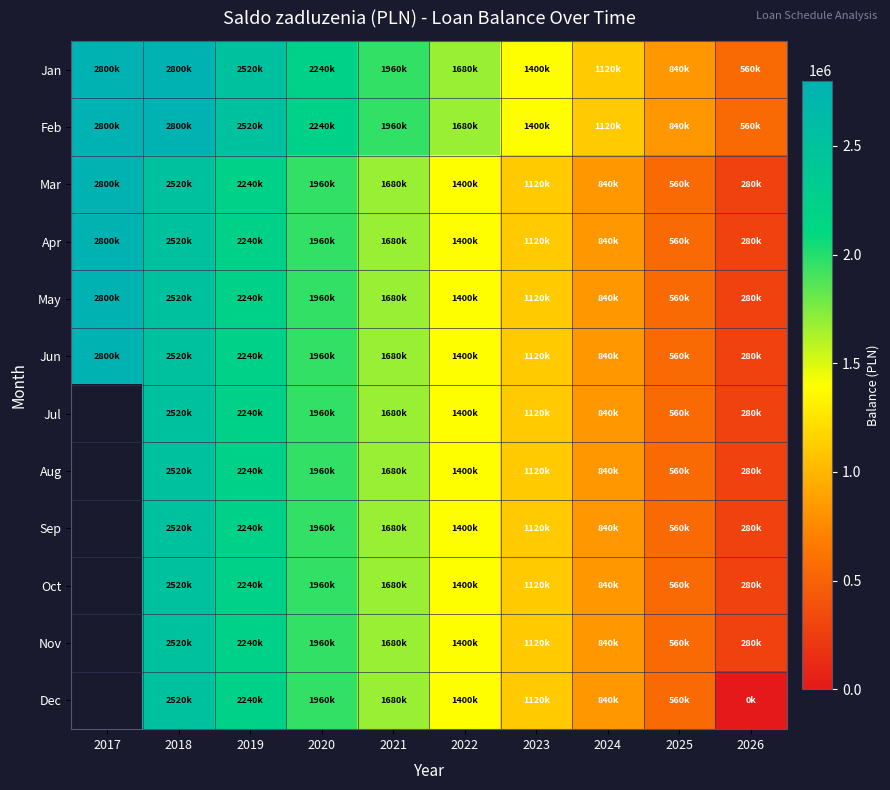

Is it true that Apr equals 1540815.7 at 2017?

False